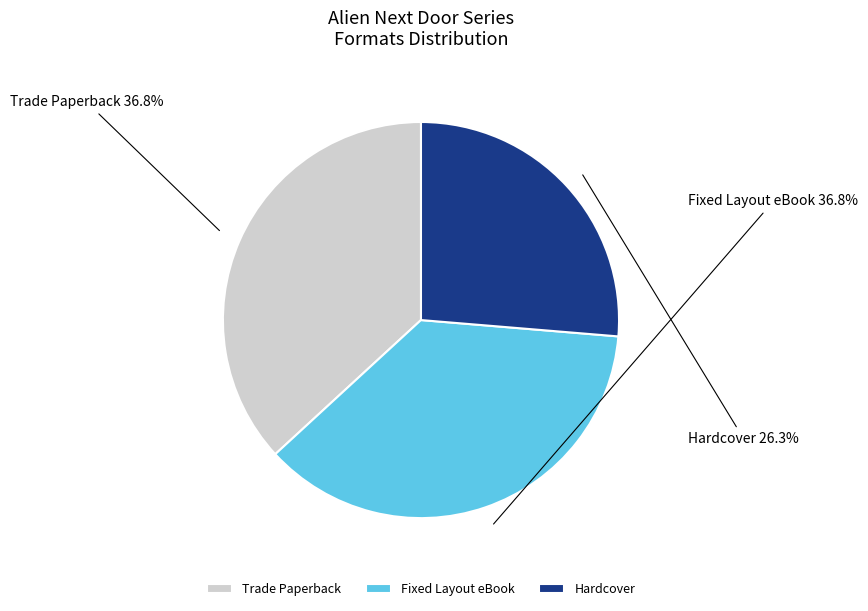

Which slice is the smallest?

Hardcover